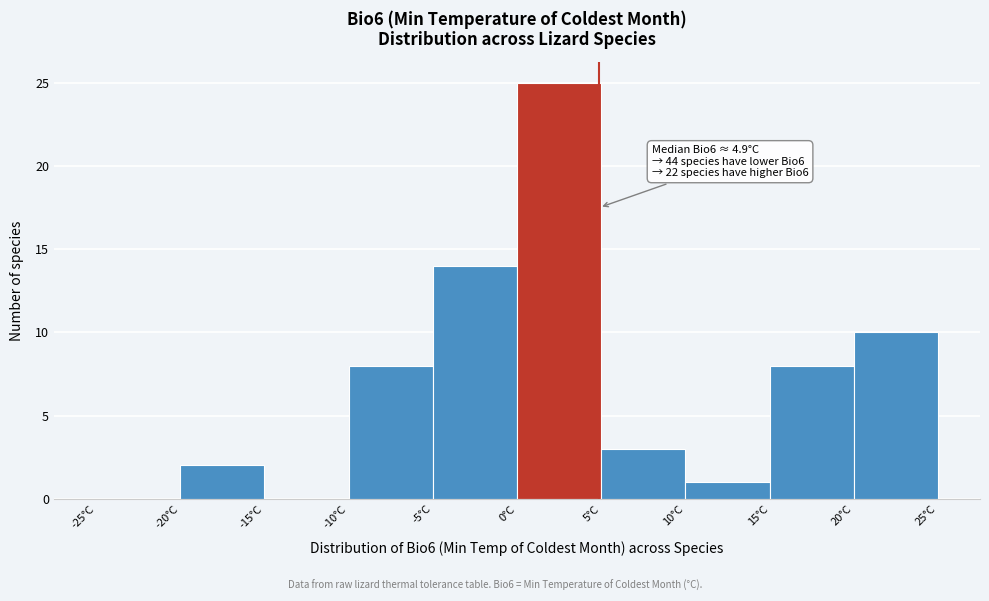

Which range on the x-axis has the tallest bar?

0 to 5